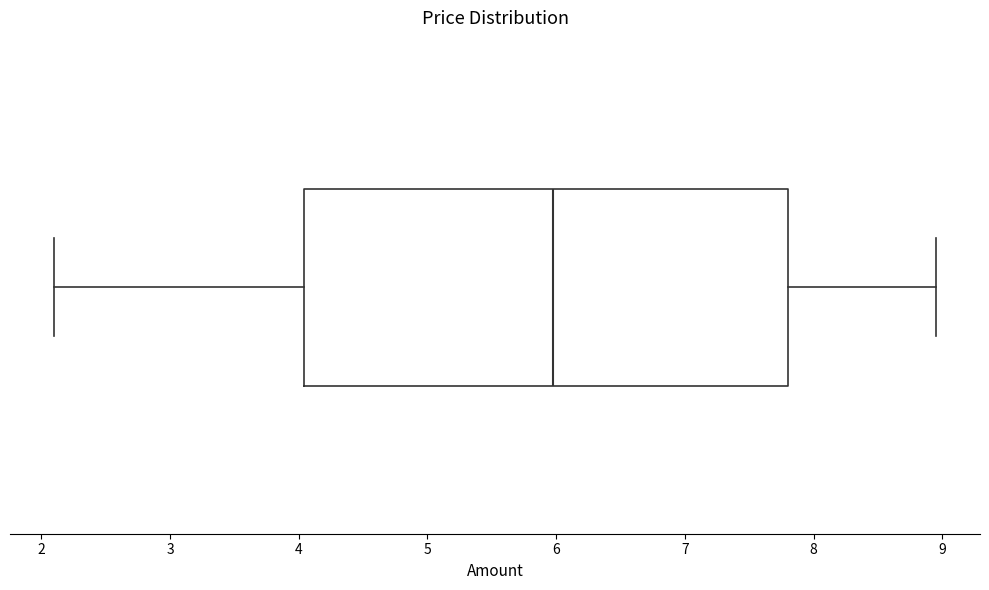

Read this box plot against the x-axis: the position of the median line, the range covered by the box, and the ends of both whiskers. The values are not printed on the chart, so give them approximately, as read against the axis.

median 6.0, box 4.0 to 7.8, whiskers 2.1 to 9.0